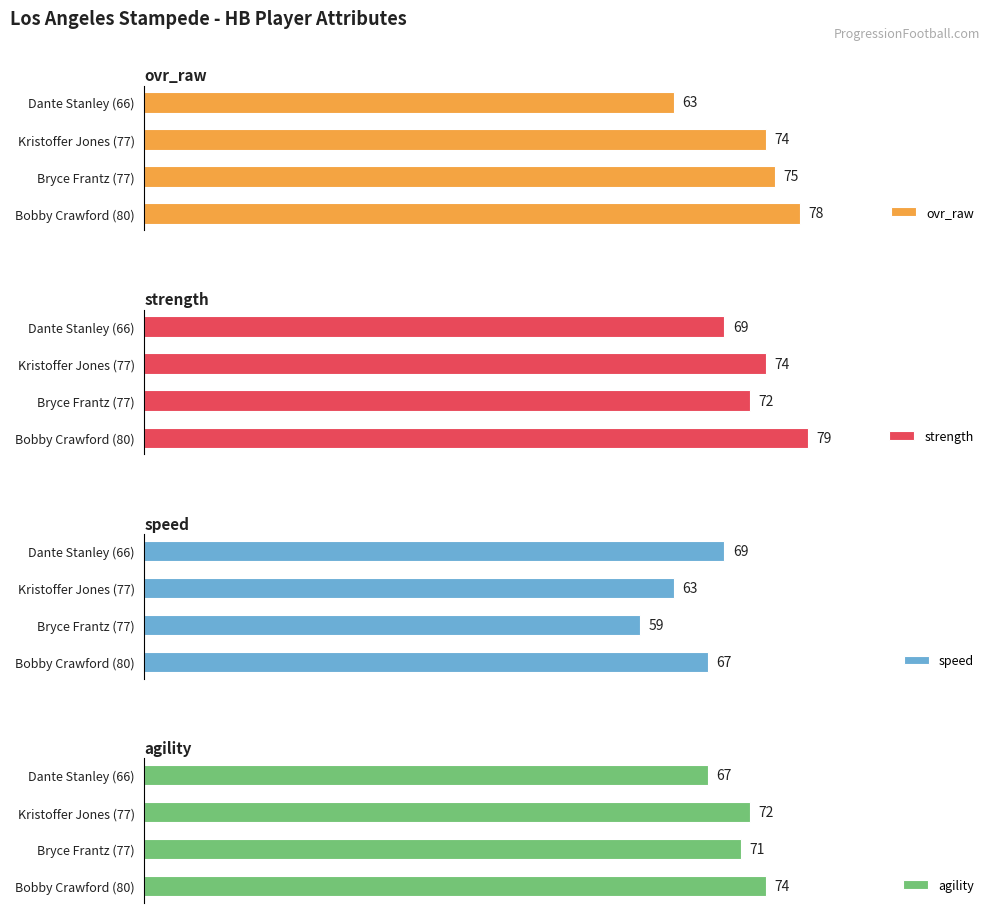

Where is ovr_raw nearest to the value 70?

Kristoffer Jones (77)